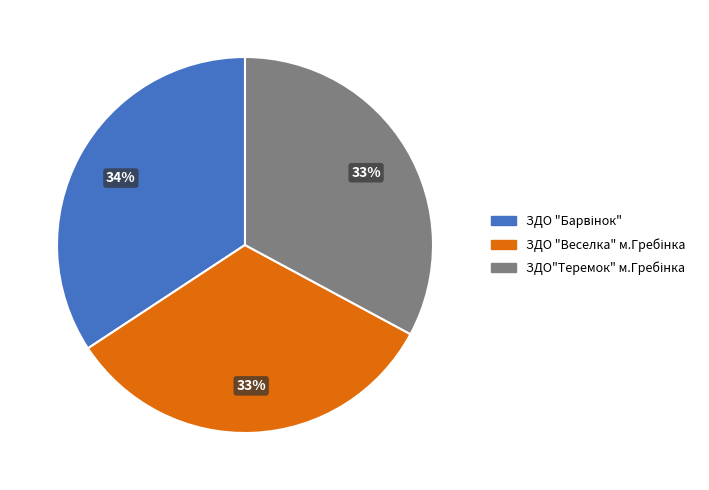

To the nearest percent, what is the average slice percentage?

33%